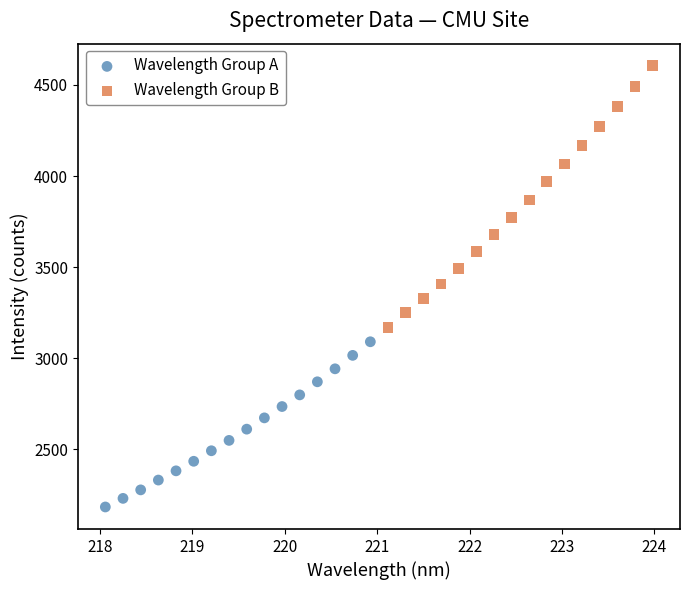

Which series has the largest Y range (max minus min)?

Wavelength Group B